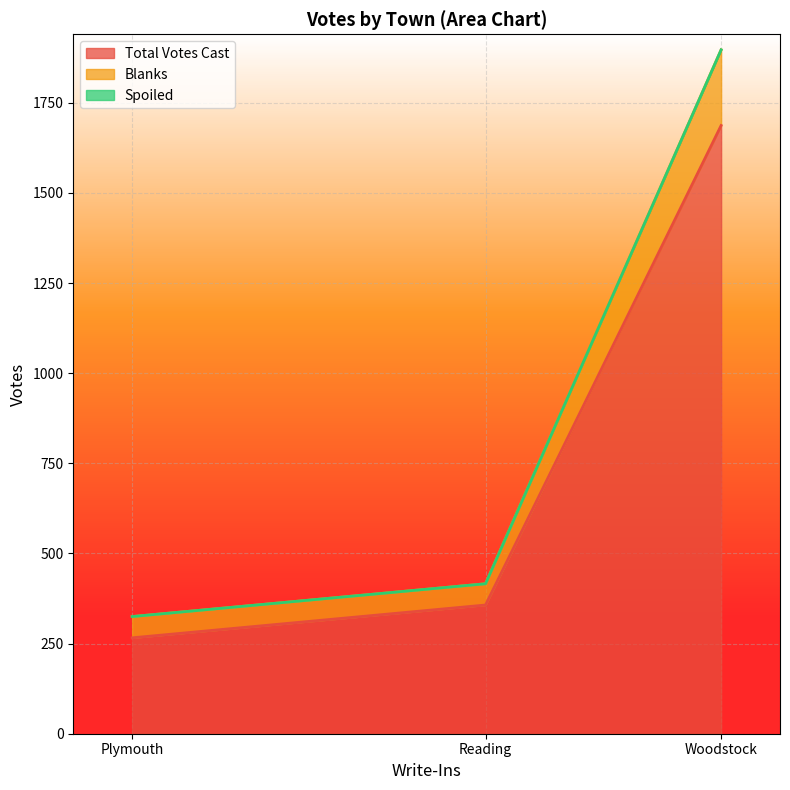

What position from the right is Reading?

2